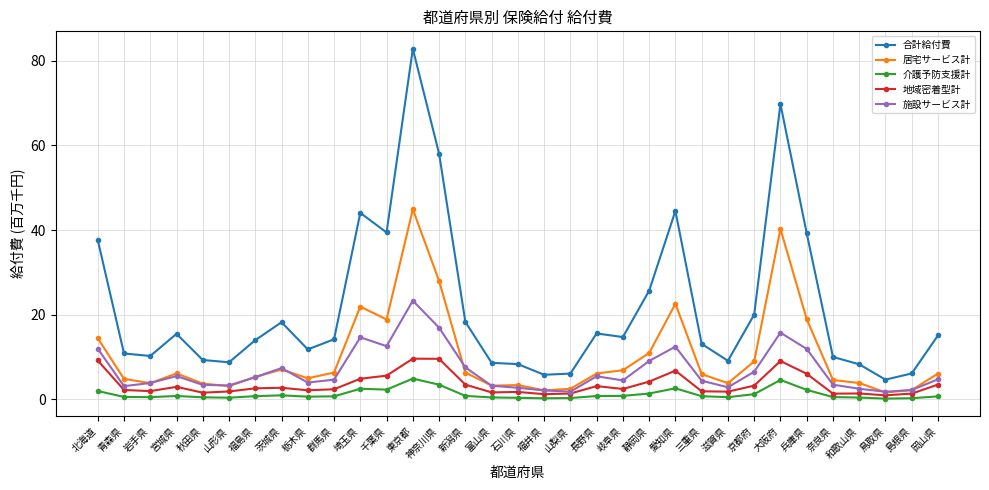

Rank the series by their maximum value, from highest to lowest.

合計給付費, 居宅サービス計, 施設サービス計, 地域密着型計, 介護予防支援計